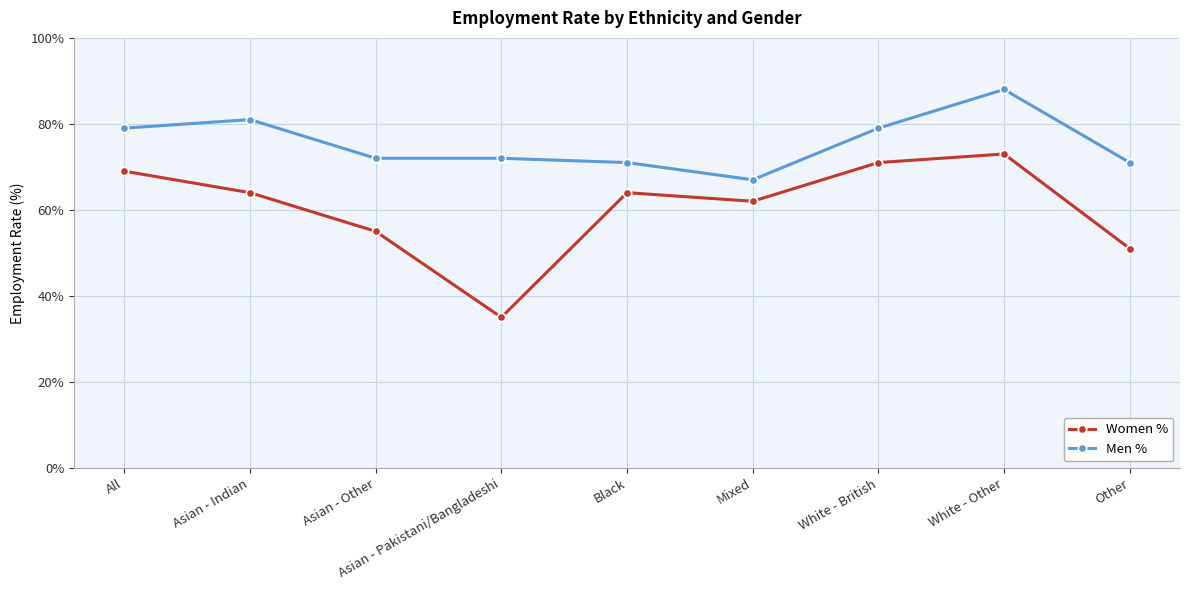

True or false: Women % and Men % intersect in this chart.

False